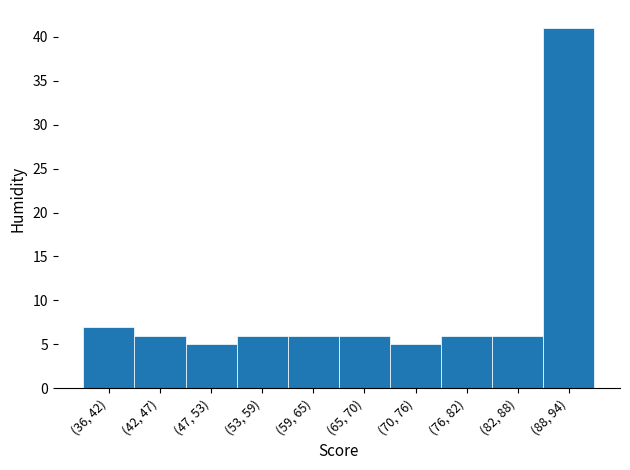

Reading left to right, transcribe all the data shown in this chart.

7	6	5	6	6	6	5	6	6	41